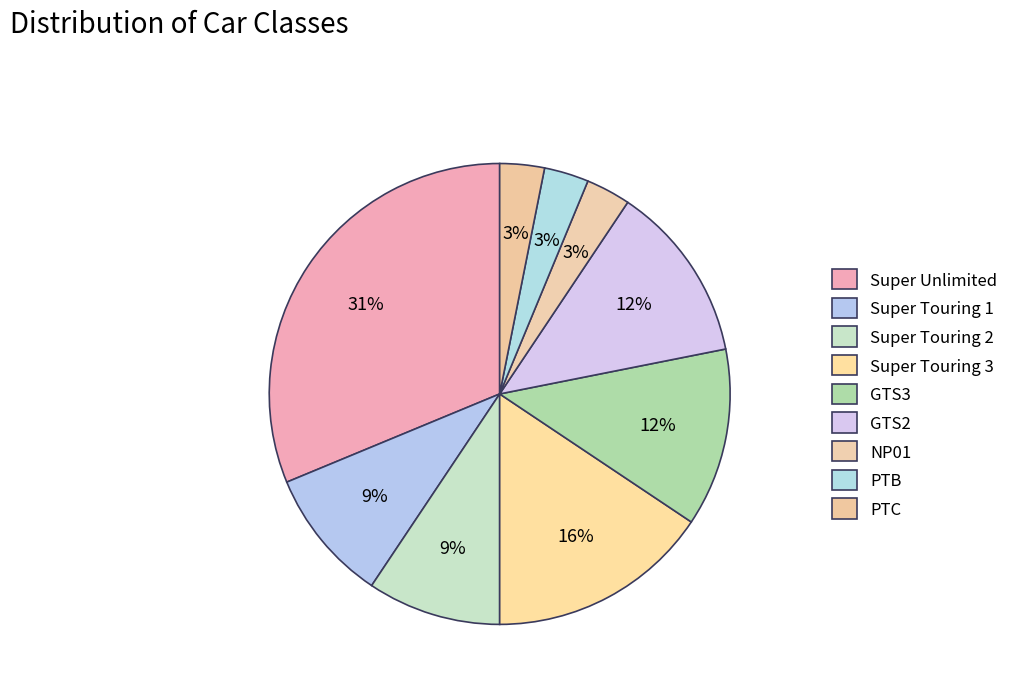

True or false: Super Touring 3 accounts for 16% of the total.

True